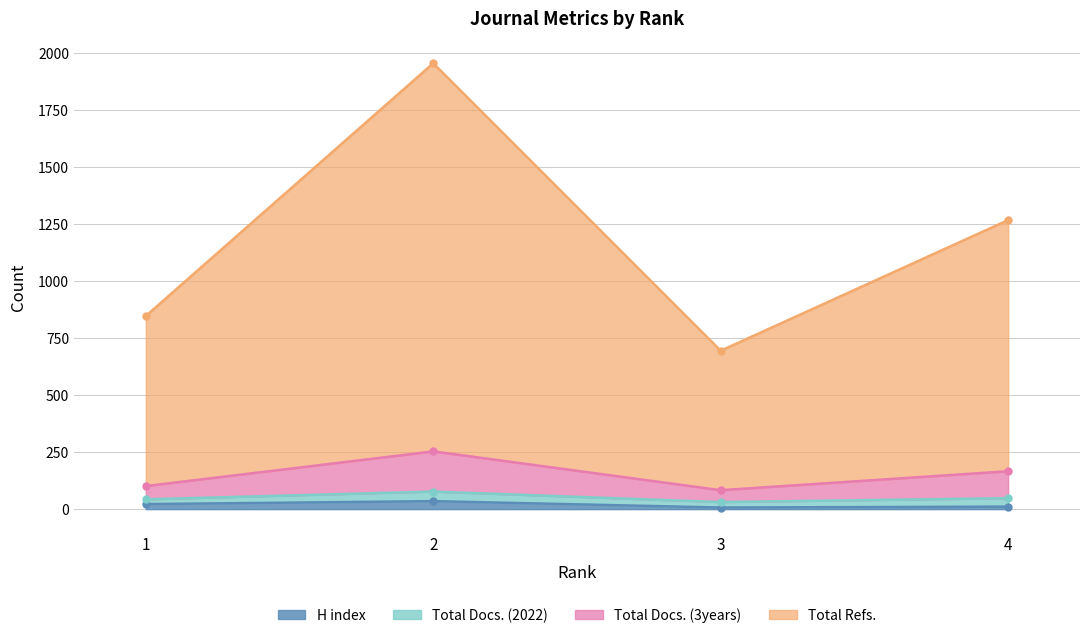

How many Total Docs. (3years) values are between 101 and 253?

3